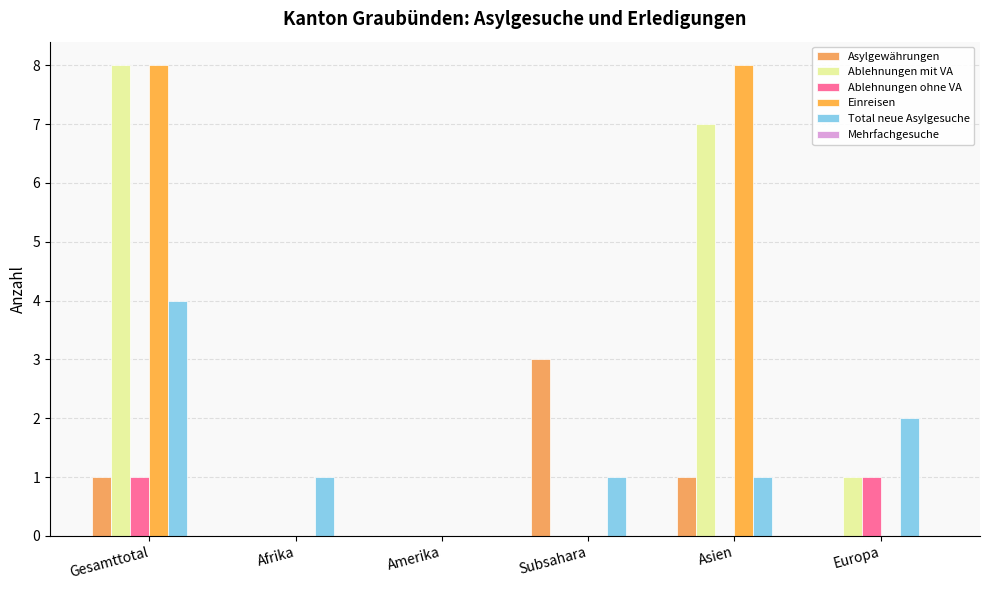

Is it true that Einreisen equals 0 at Afrika?

True